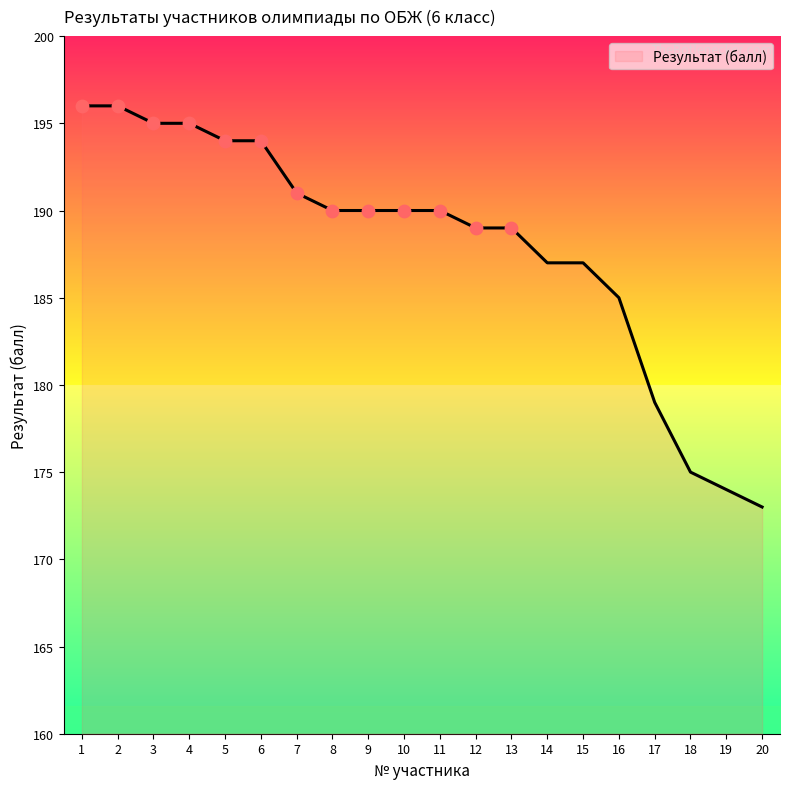

What is the change in value from 2 to 6?

-2